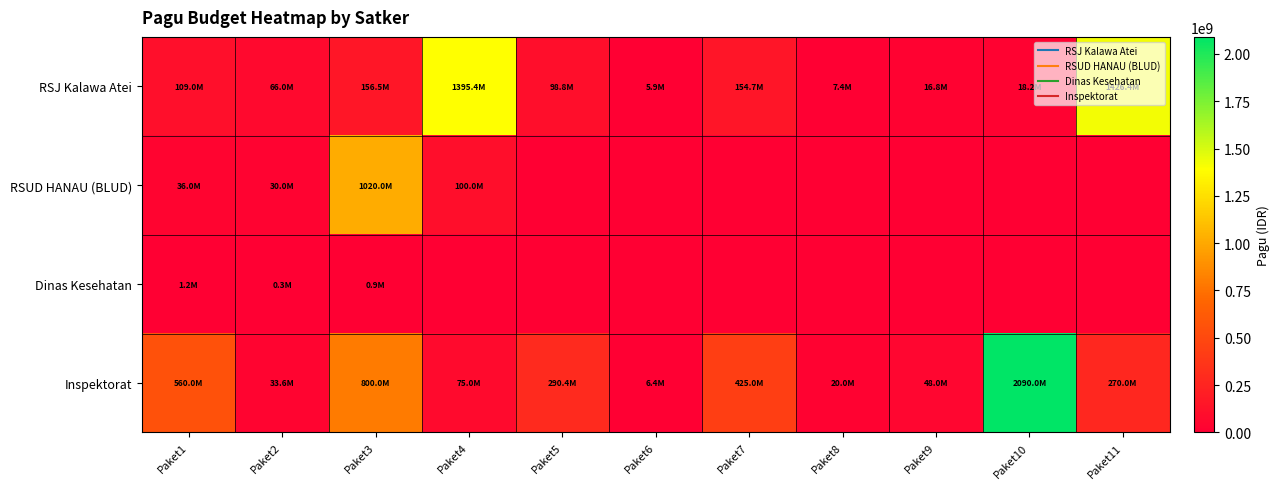

Which has a higher value, Paket11 or Paket2?

Paket11